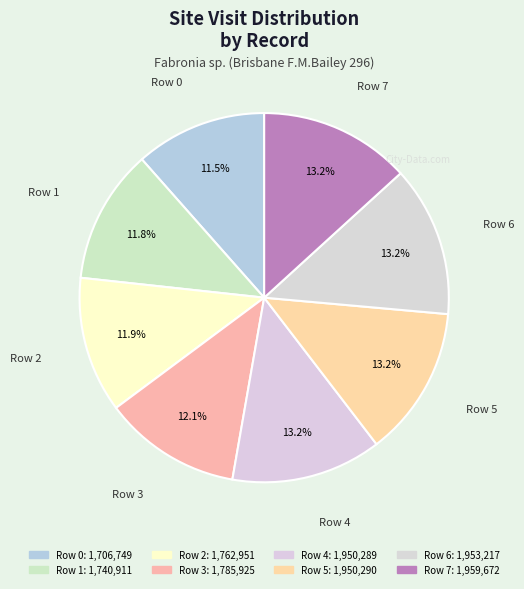

Count the number of slices in the pie.

8